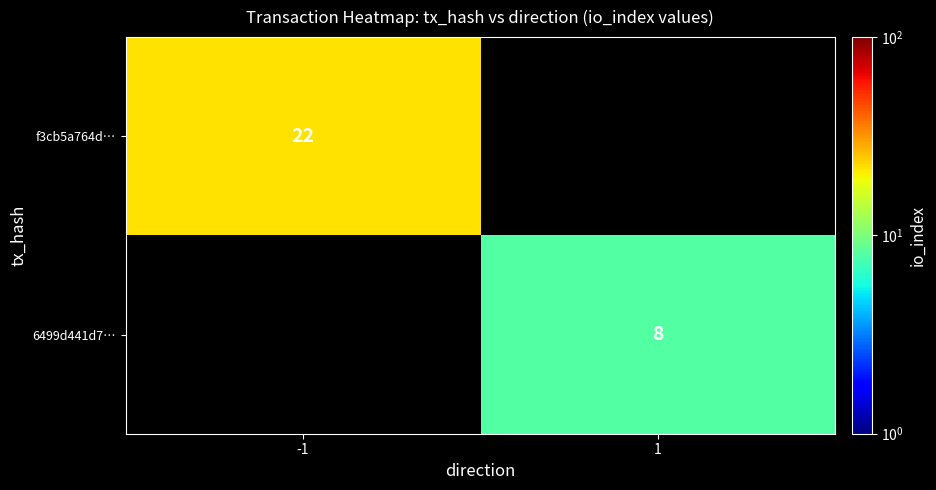

True or false: 6499d441d7… has a value of 8 at 1.

True